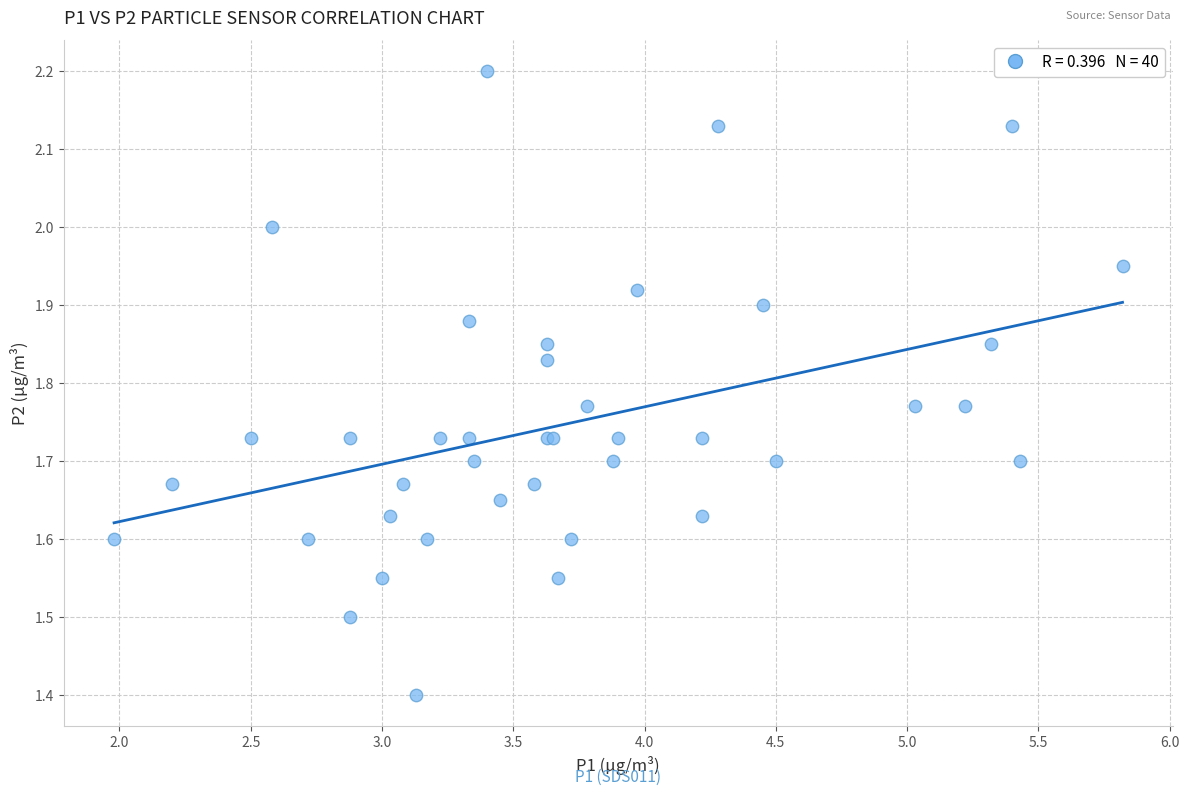

What Y value in the scatter plot is closest to 1?

1.4